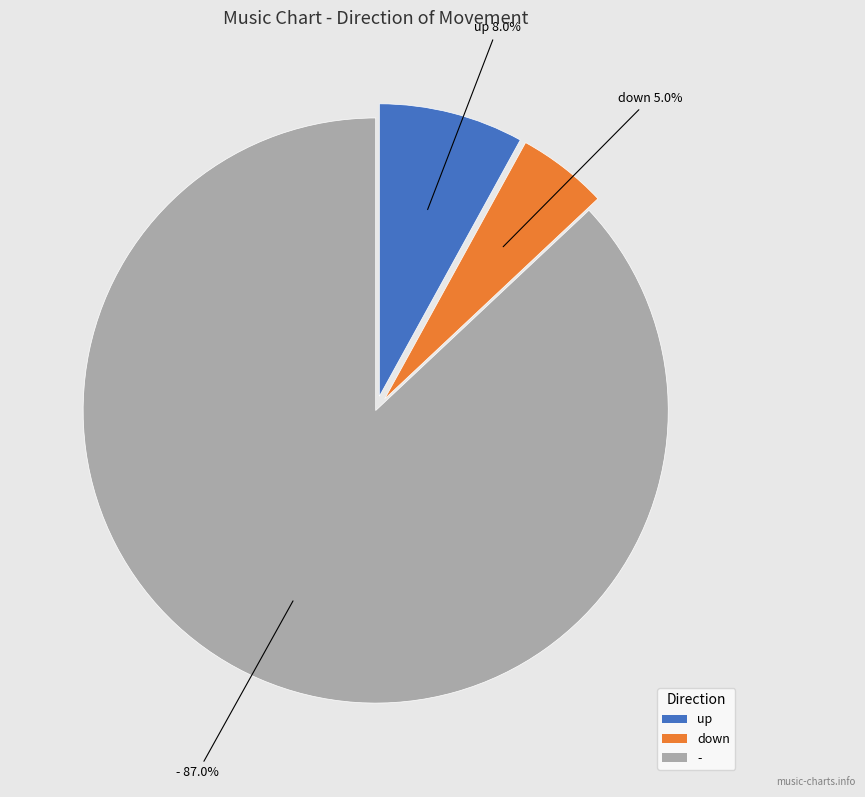

Rank the categories by value from highest to lowest.

-, up, down